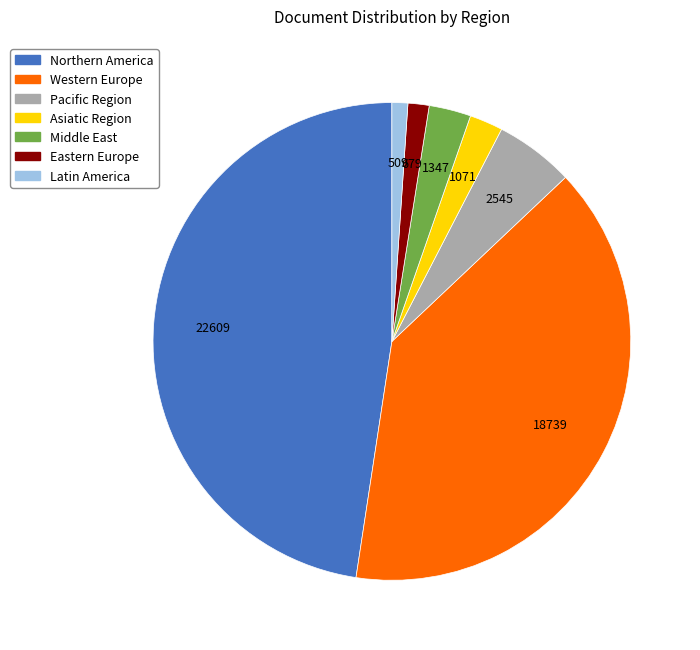

What is the largest slice in the pie chart?

Northern America